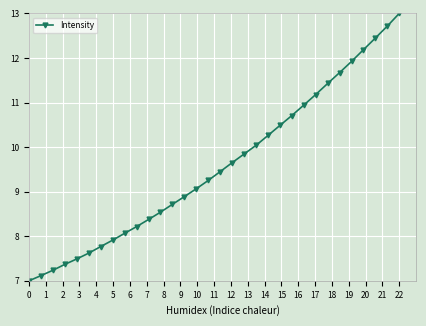

True or false: there are more than 2 points higher than both neighbors.

False